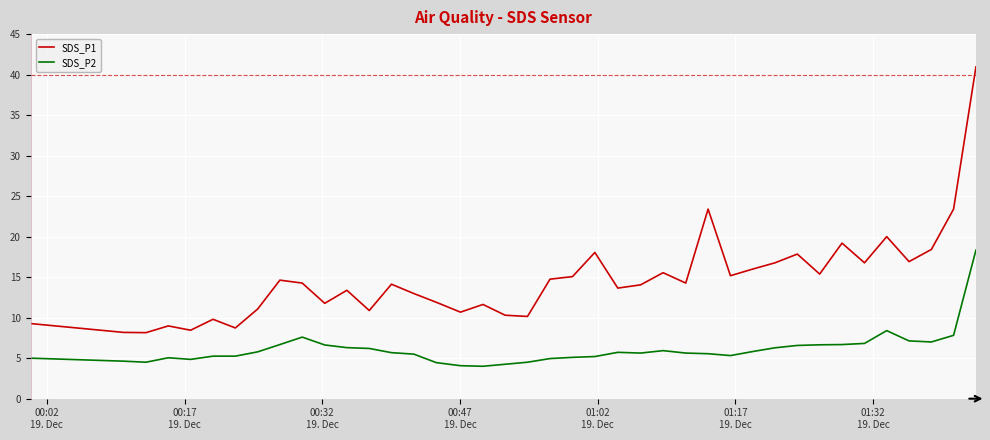

True or false: SDS_P2 has more than 2 points higher than both neighbors.

True